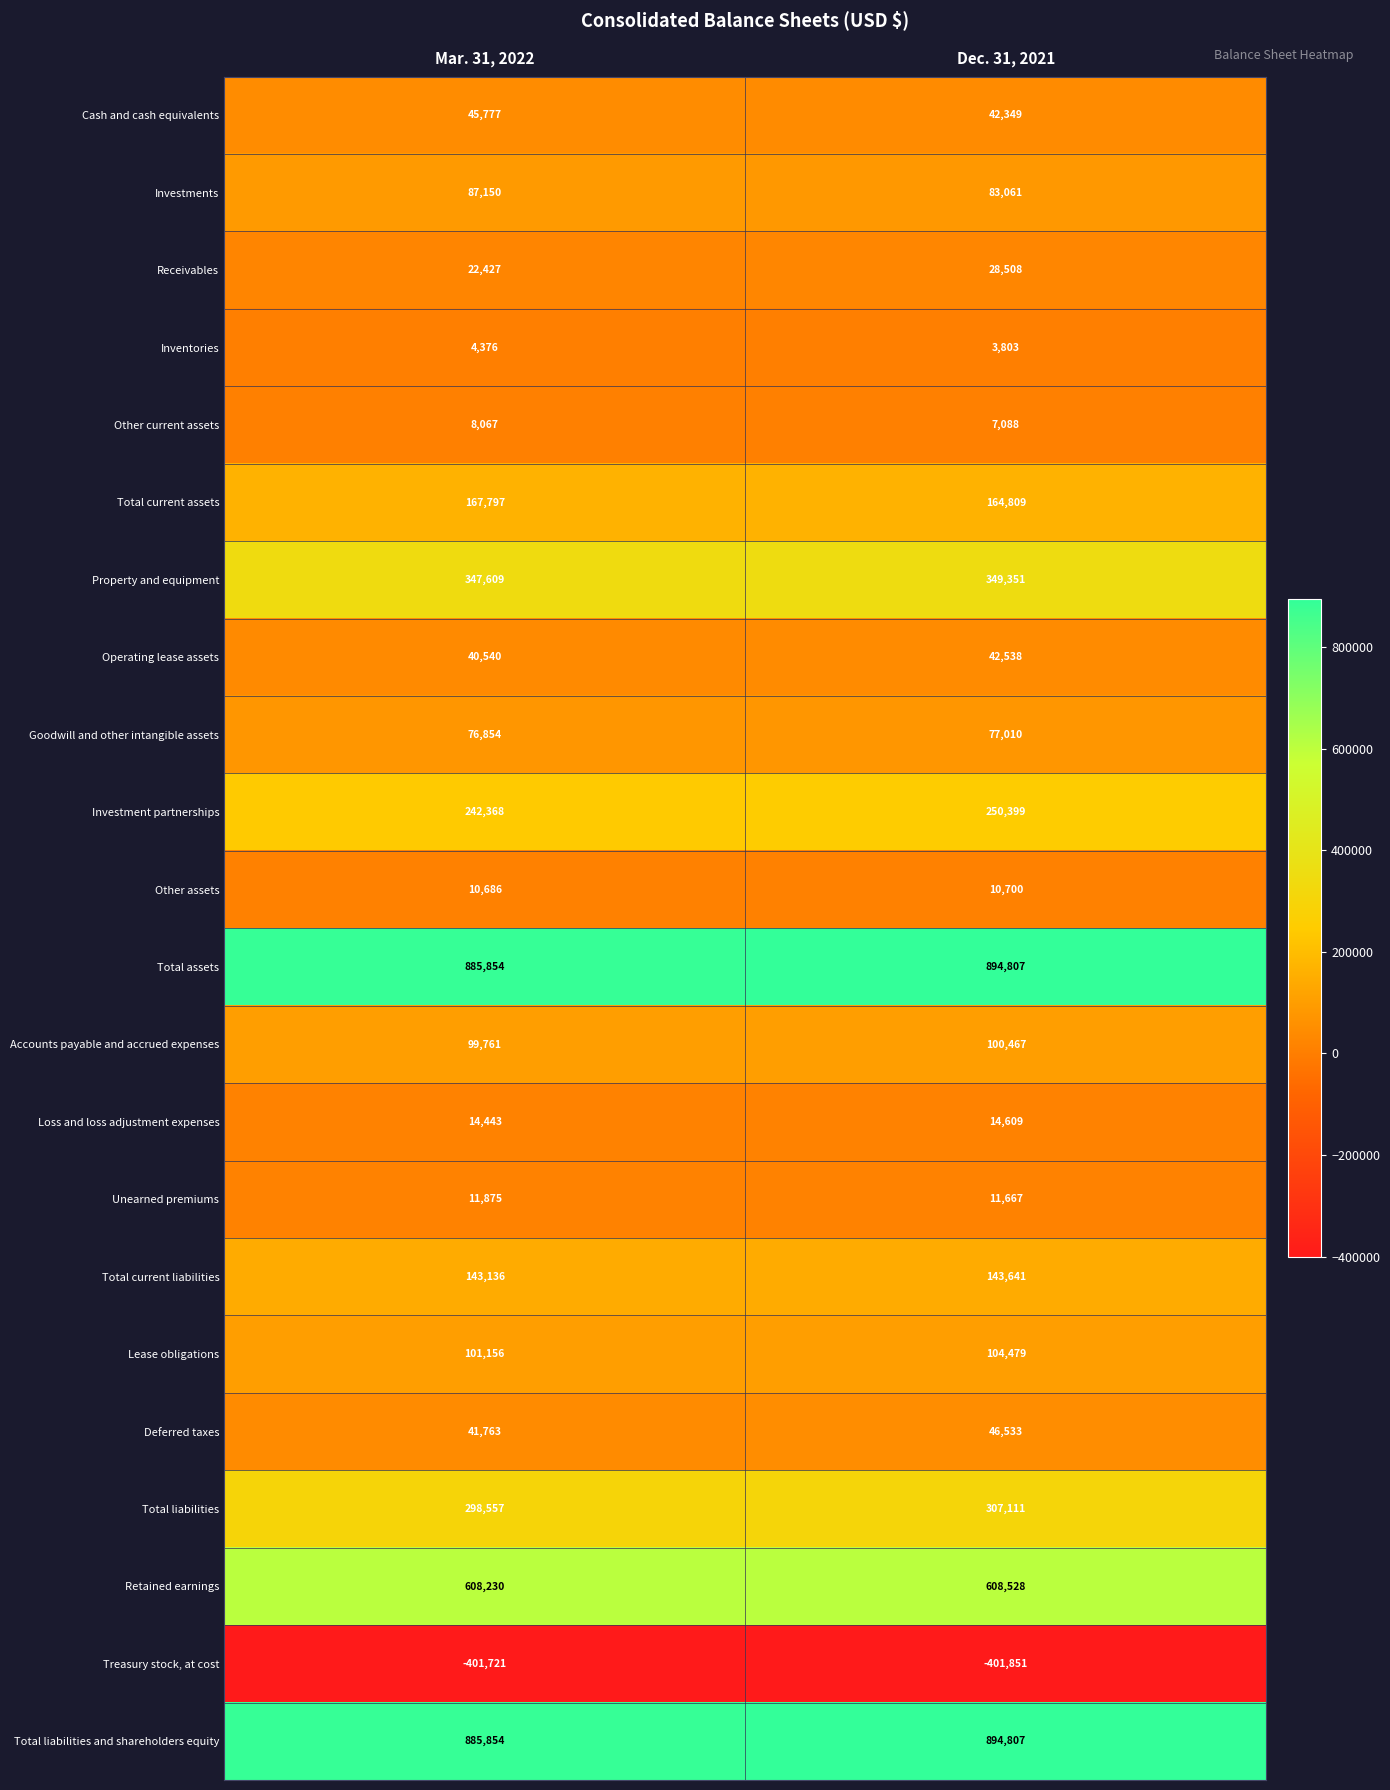

List the labels in order of Total current assets value, smallest first.

Dec. 31, 2021, Mar. 31, 2022